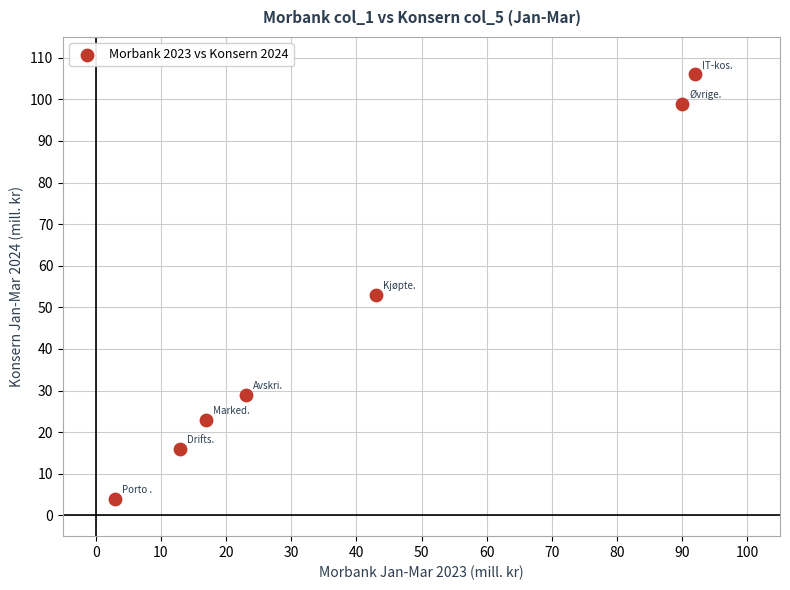

What is the average X value?

40